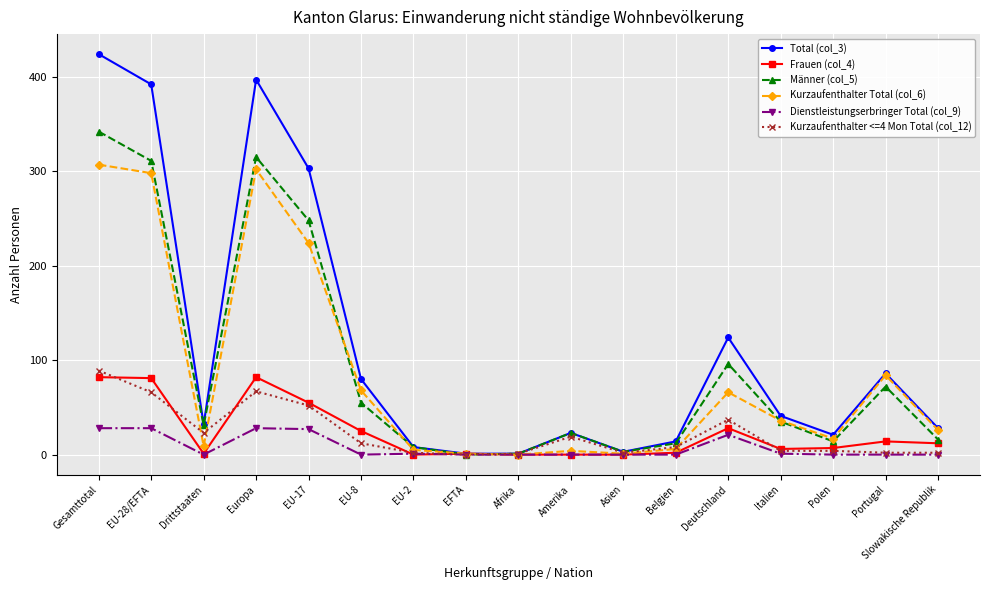

Where is the first local minimum for Dienstleistungserbringer Total (col_9)?

Drittstaaten